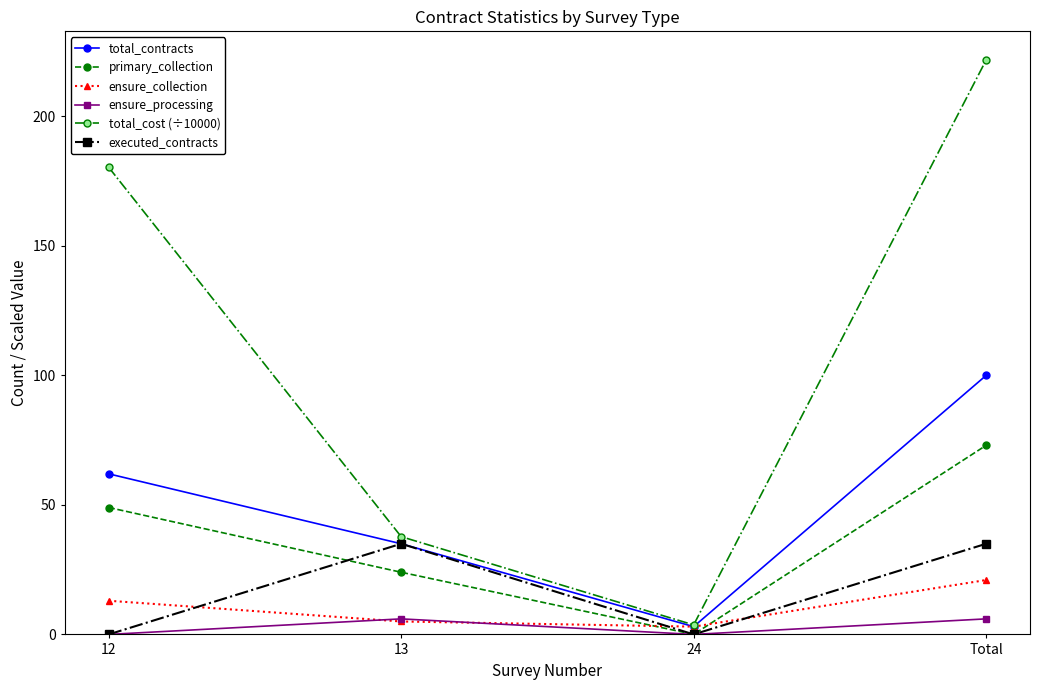

List the series in order of their peak value, highest first.

total_cost (÷10000), total_contracts, primary_collection, executed_contracts, ensure_collection, ensure_processing